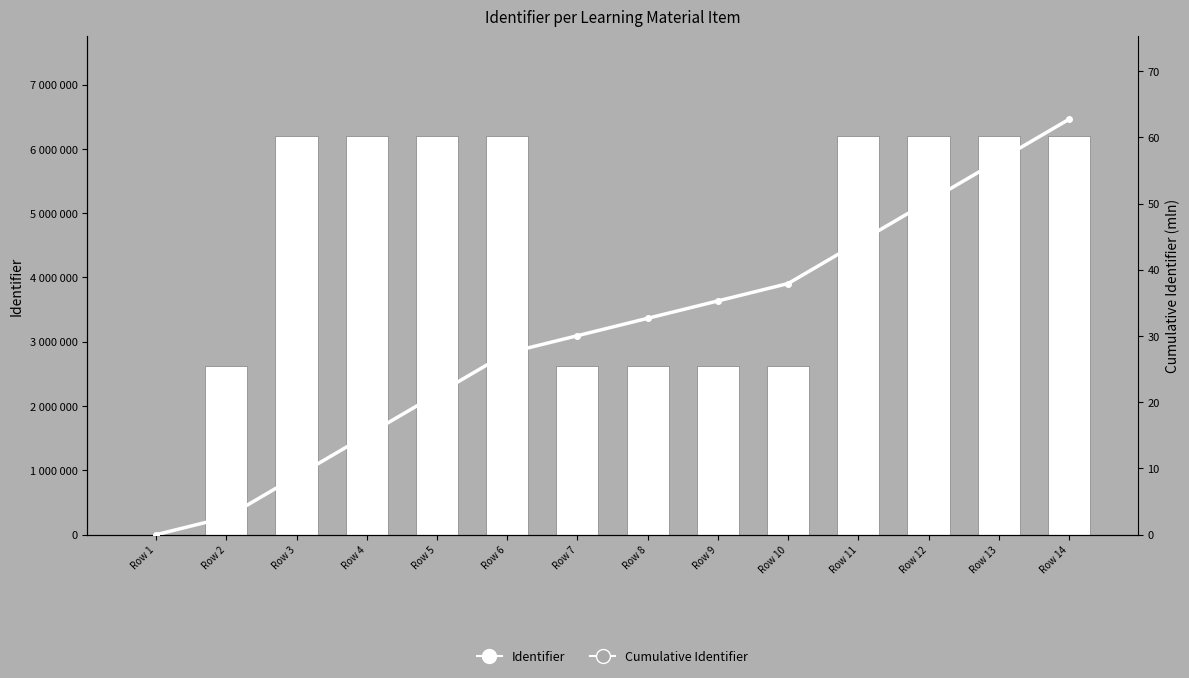

Which series has the largest total across all categories?

Cumulative Identifier